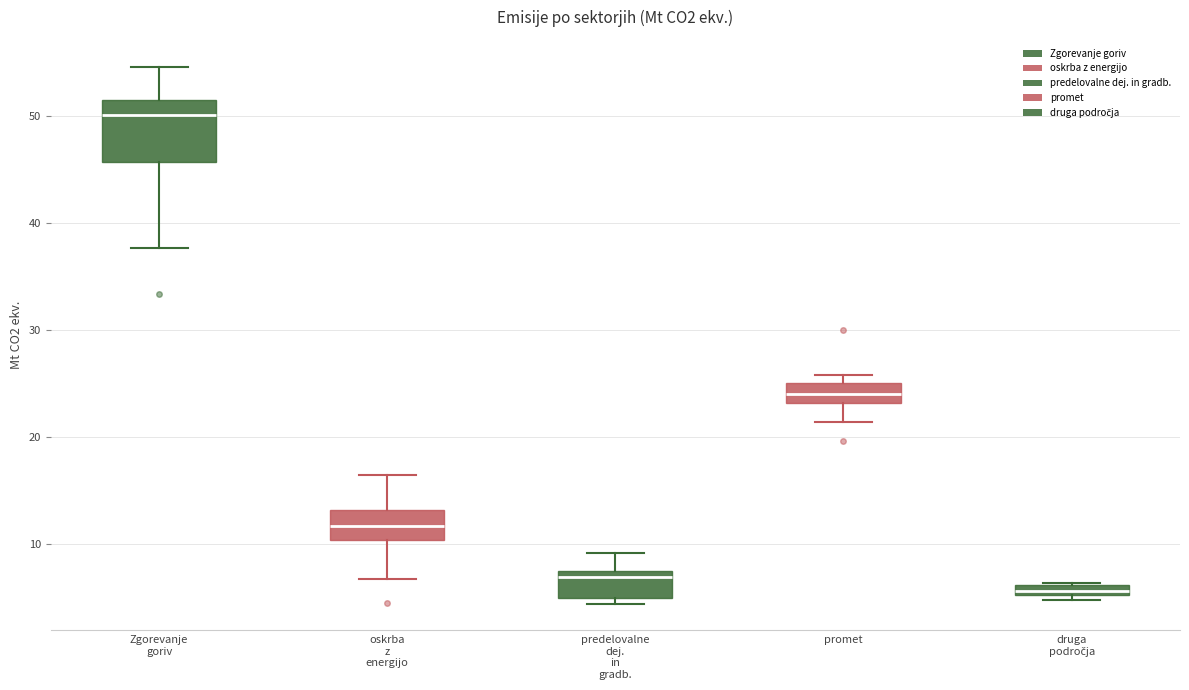

Where is the lower edge of the box for druga področja on the y-axis? The values are not printed on the chart, so give them approximately, as read against the axis.

5